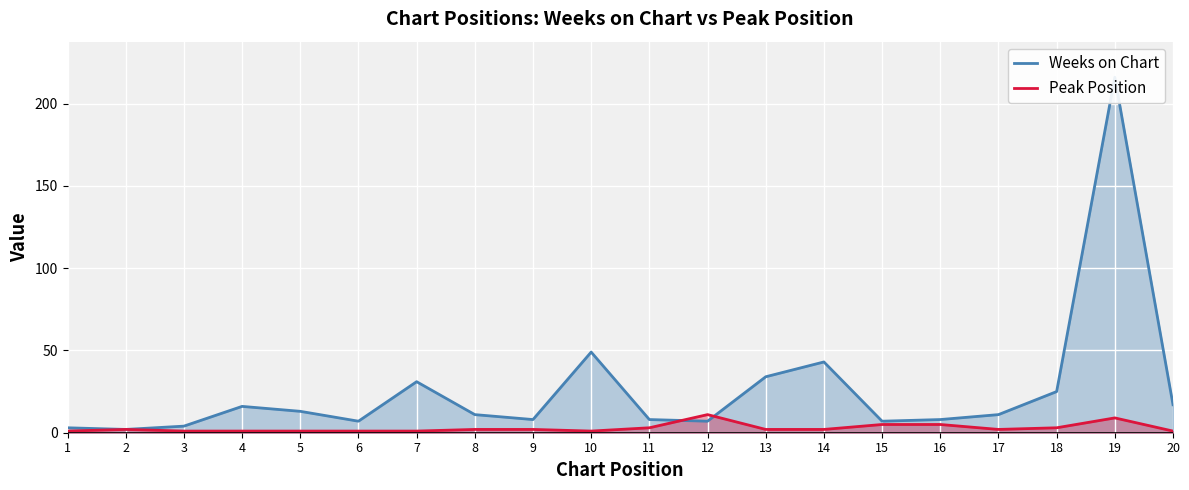

What are all the series names shown in the legend?

Weeks on Chart, Peak Position